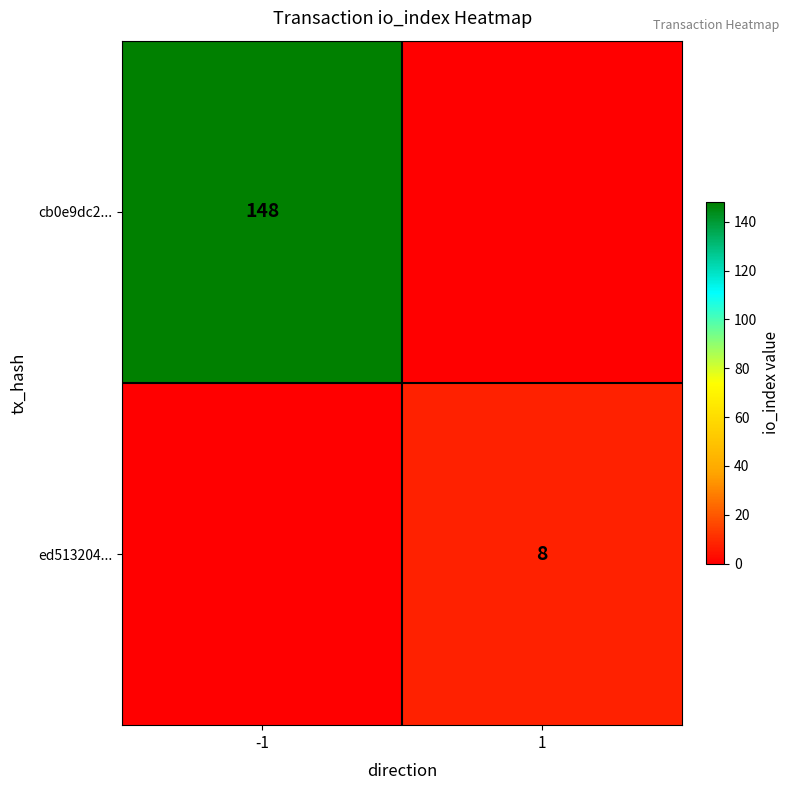

Is it true that ed513204... equals 13 at 1?

False